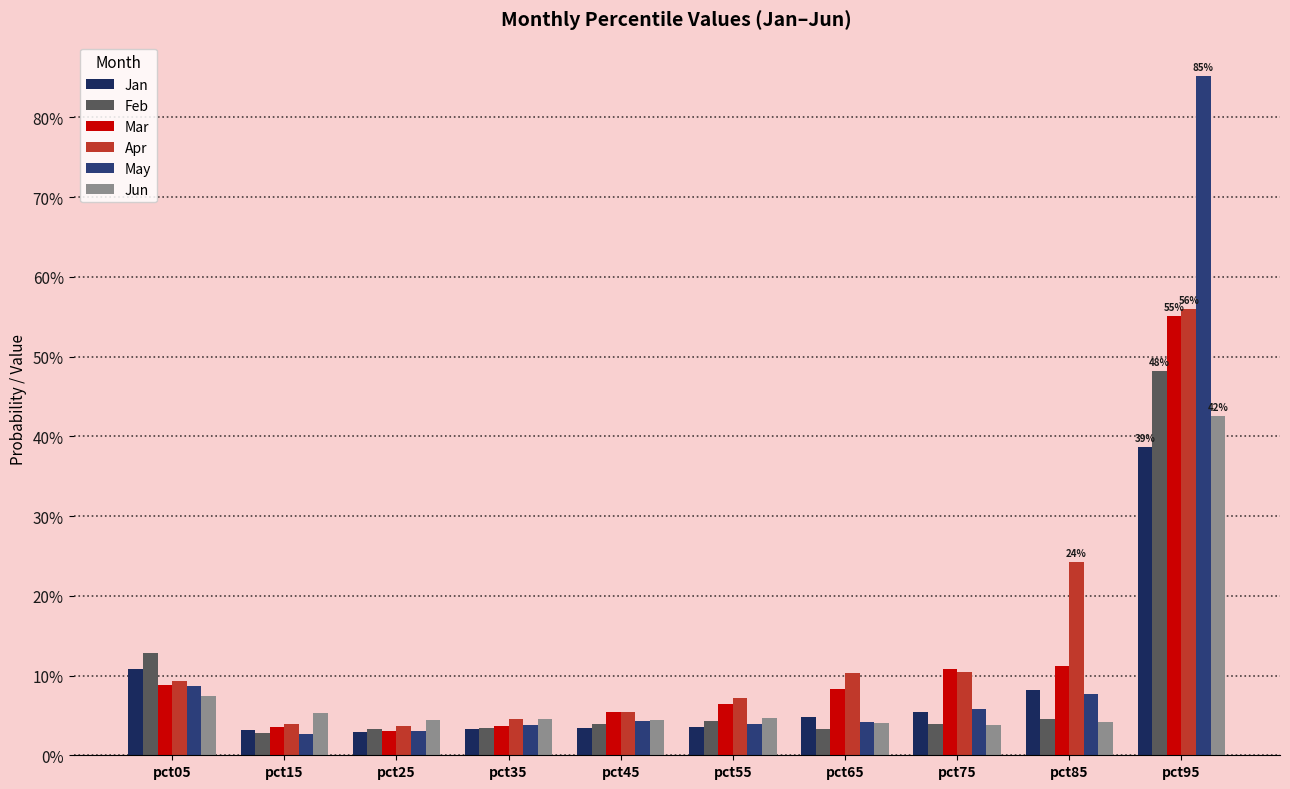

Are the bars horizontal?

No